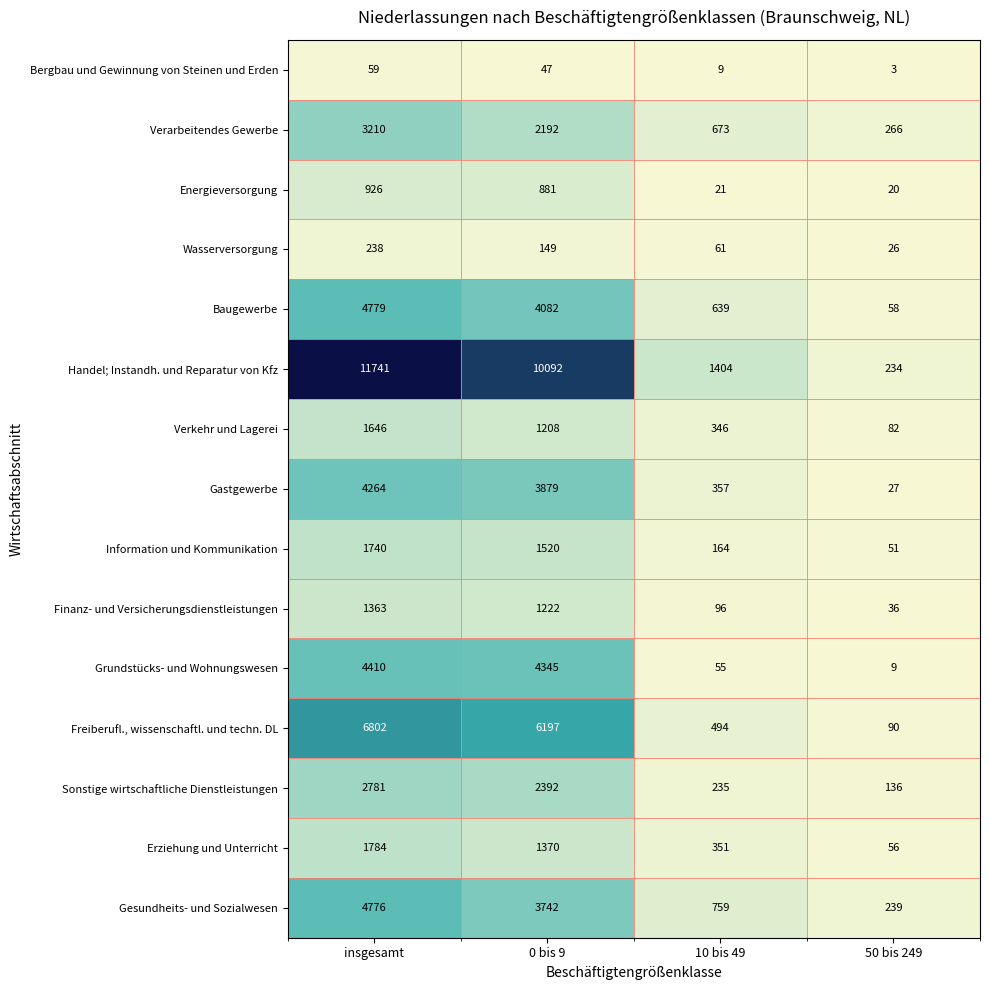

What is the greatest value displayed?

11741